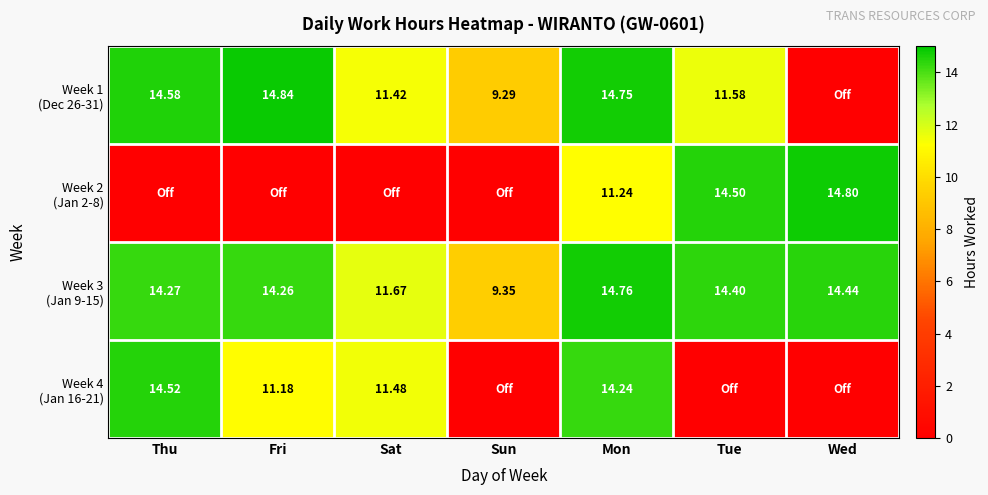

At Fri, list the series in order from smallest to largest.

Week 2 (Jan 2-8), Week 4 (Jan 16-21), Week 3 (Jan 9-15), Week 1 (Dec 26-31)